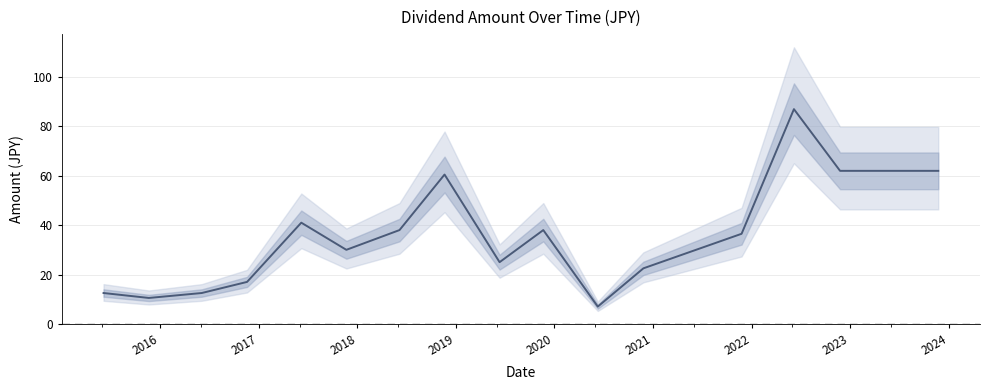

True or false: the data shows 107.2 at 15.

False